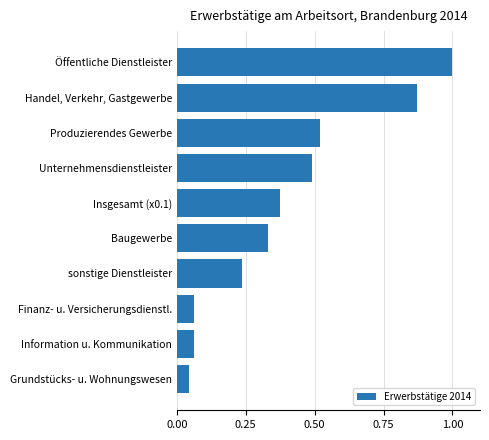

Are the bars grouped side by side (vs. stacked)?

No